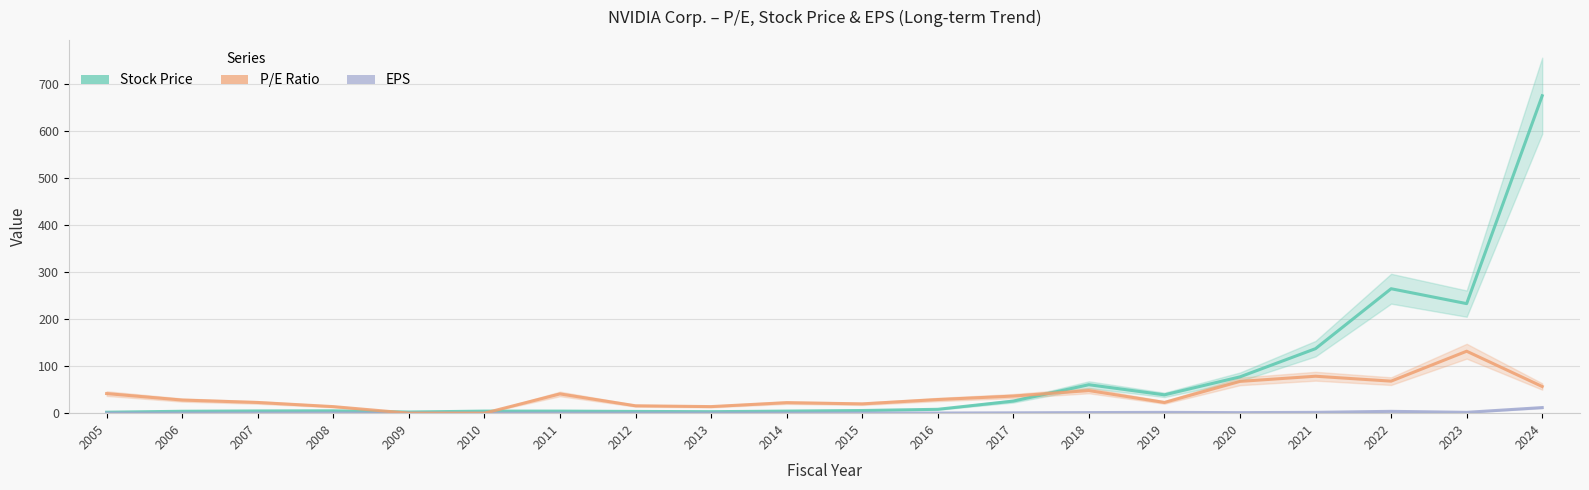

True or false: P/E and EPS intersect in this chart.

False